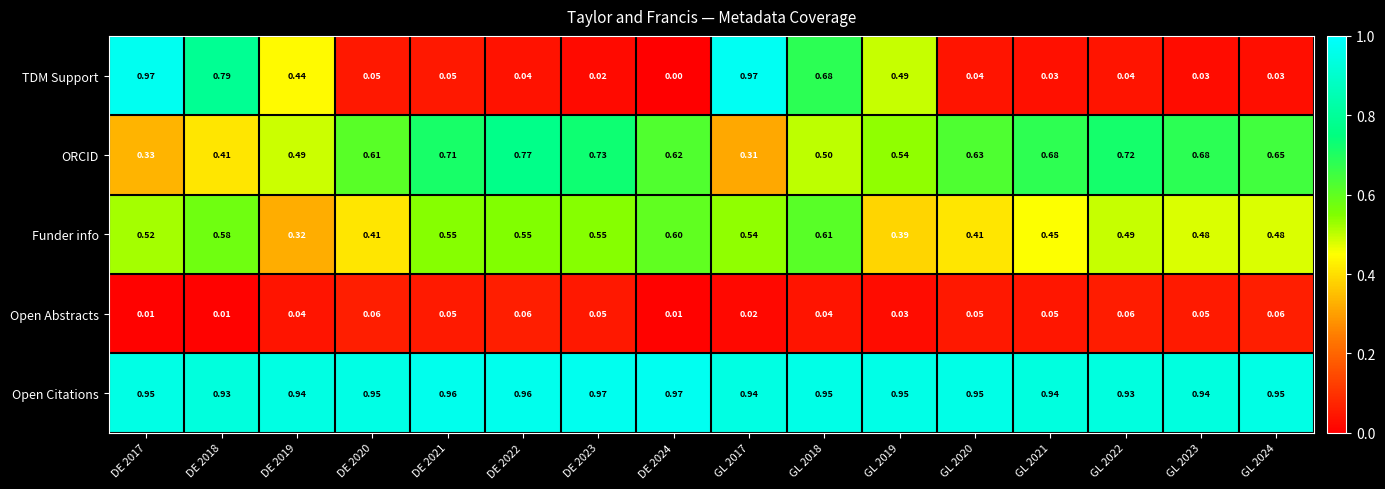

Count the number of data series in this chart.

5